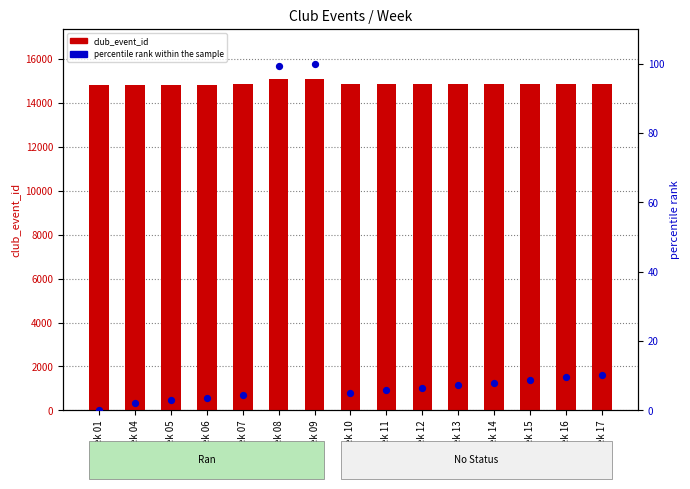

Is the value of club_event_id at Week 09 greater than the value of percentile rank within the sample at Week 14?

Yes